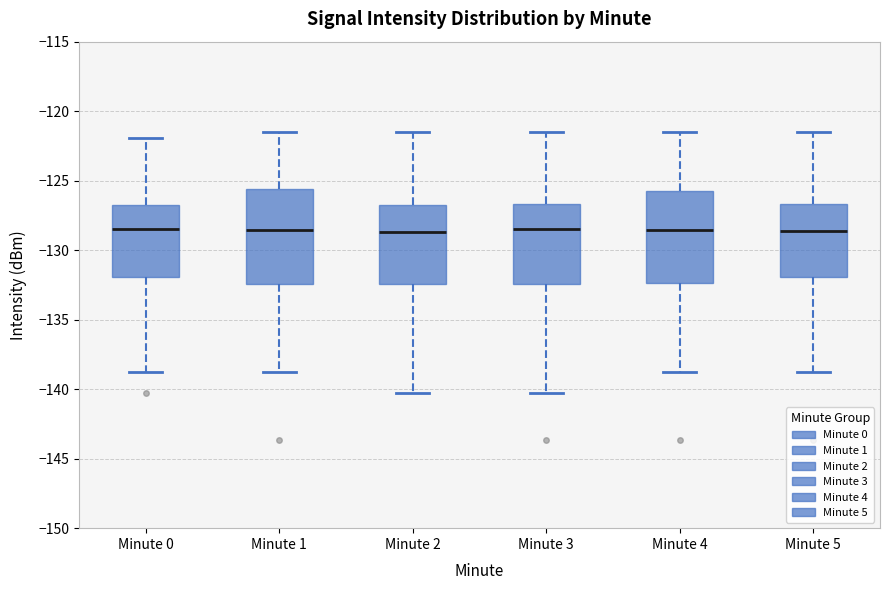

Where is the upper edge of the box for Minute 0 on the y-axis? The values are not printed on the chart, so give them approximately, as read against the axis.

-126.5